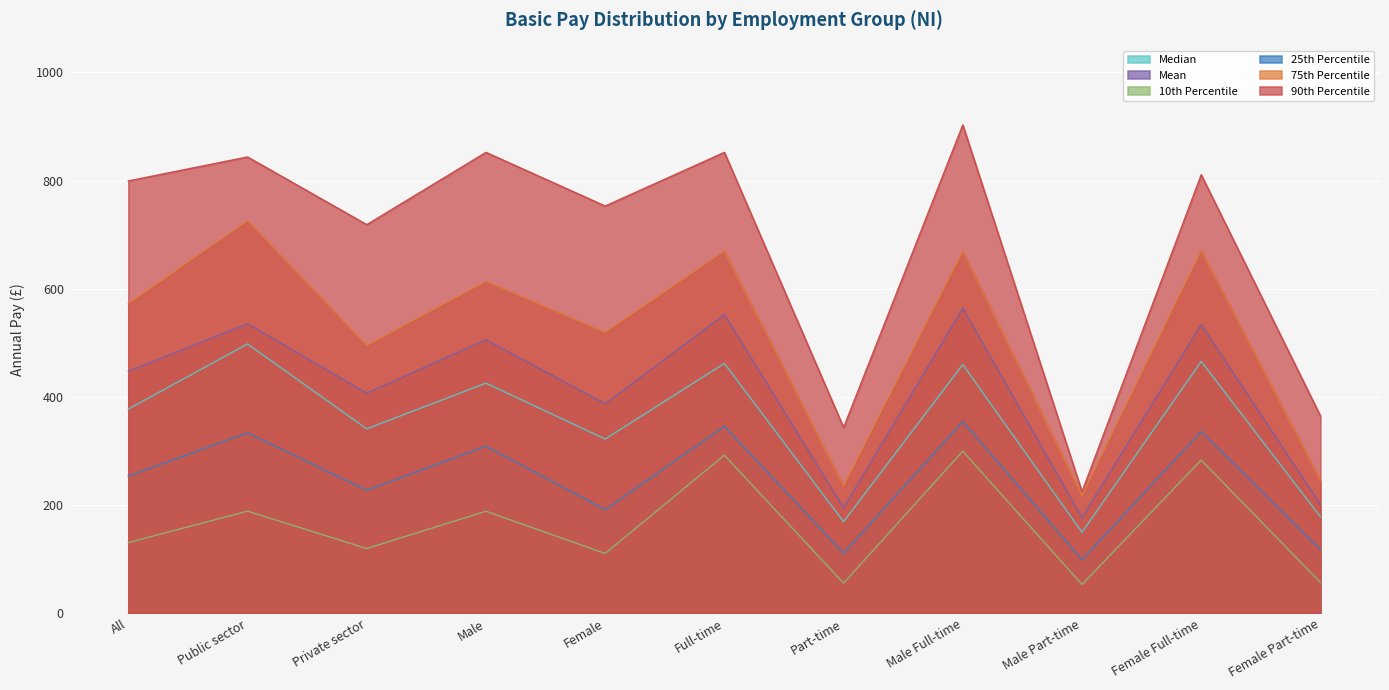

Which series has the largest total across all categories?

90th Percentile